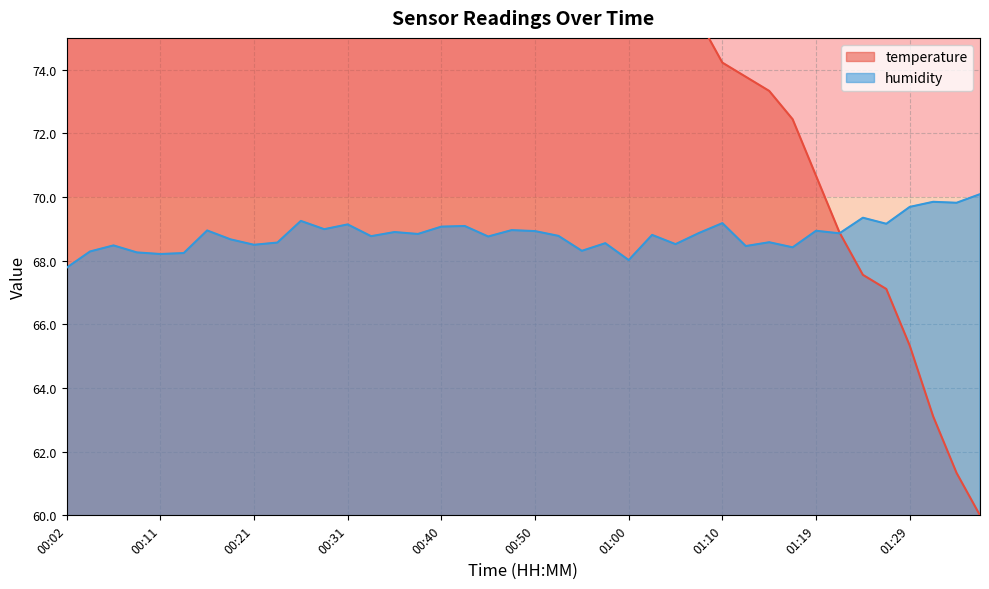

Reading right to left, extract all data points from this chart.

temperature: 01:36=60.0	01:34=61.3	01:31=63.1	01:29=65.3	01:27=67.1	01:24=67.6	01:22=68.9	01:19=70.7	01:17=72.4	01:14=73.3	01:12=73.8	01:10=74.2	01:07=75.6	01:05=75.6	01:02=76.4	01:00=76.9	00:57=76.4	00:55=76.4	00:53=76.9	00:50=77.3	00:48=76.9	00:45=77.8	00:43=77.3	00:40=78.2	00:38=78.7	00:36=78.2	00:33=78.2	00:31=77.8	00:28=77.3	00:26=76.4	00:24=76.4	00:21=76.4	00:19=76.0	00:16=76.9	00:14=78.2	00:11=77.8	00:09=78.2	00:07=78.7	00:04=79.1	00:02=80.0
humidity: 01:36=70.1	01:34=69.8	01:31=69.8	01:29=69.7	01:27=69.2	01:24=69.3	01:22=68.9	01:19=68.9	01:17=68.4	01:14=68.6	01:12=68.5	01:10=69.2	01:07=68.9	01:05=68.5	01:02=68.8	01:00=68.0	00:57=68.5	00:55=68.3	00:53=68.8	00:50=68.9	00:48=69.0	00:45=68.8	00:43=69.1	00:40=69.1	00:38=68.8	00:36=68.9	00:33=68.8	00:31=69.1	00:28=69.0	00:26=69.2	00:24=68.6	00:21=68.5	00:19=68.7	00:16=69.0	00:14=68.2	00:11=68.2	00:09=68.3	00:07=68.5	00:04=68.3	00:02=67.8